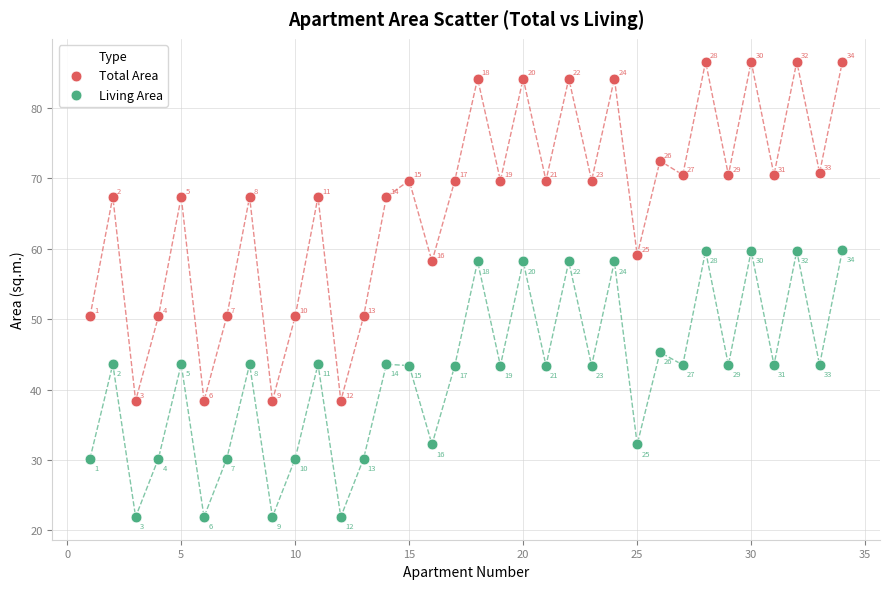

What are all the series names shown in the legend?

Total Area, Living Area